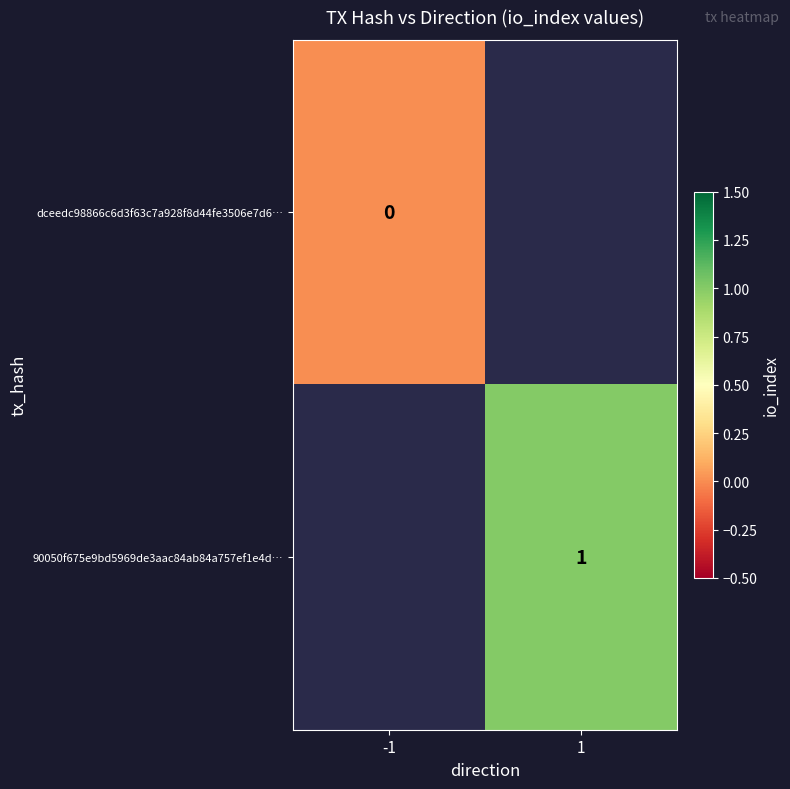

Count the number of categories in the chart.

2